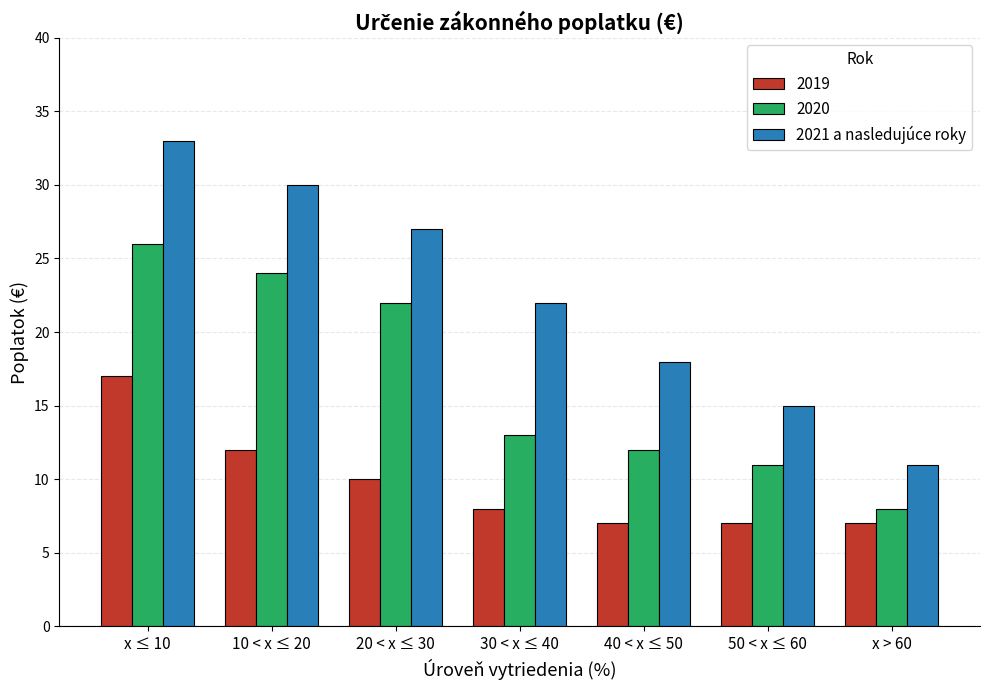

What is the difference between the second highest and minimum values in the 2020 series?

16